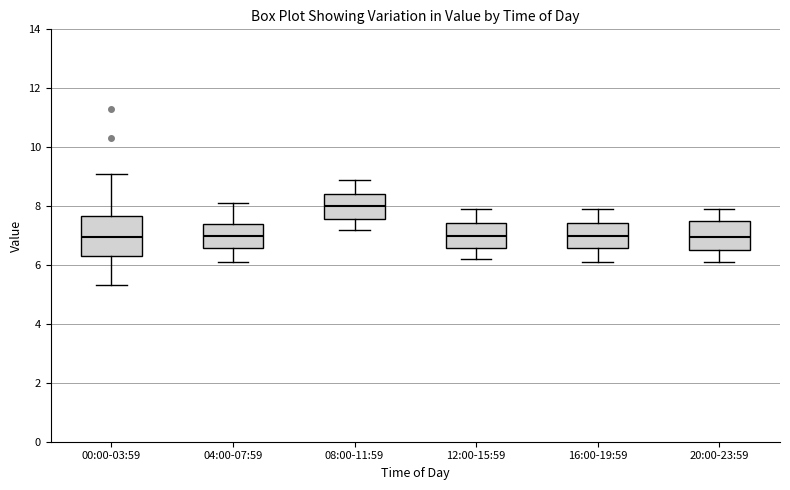

Reading left to right, transcribe this box plot: for each box, give where its median line is, the range the box spans, and where its two whiskers end, as read against the y-axis. The values are not printed on the chart, so give them approximately, as read against the axis.

00:00-03:59: median 7.0, box 6.4 to 7.6, whiskers 5.4 to 9.2
04:00-07:59: median 7.0, box 6.6 to 7.4, whiskers 6.2 to 8.2
08:00-11:59: median 8.0, box 7.6 to 8.4, whiskers 7.2 to 9.0
12:00-15:59: median 7.0, box 6.6 to 7.4, whiskers 6.2 to 8.0
16:00-19:59: median 7.0, box 6.6 to 7.4, whiskers 6.2 to 8.0
20:00-23:59: median 7.0, box 6.6 to 7.6, whiskers 6.2 to 8.0